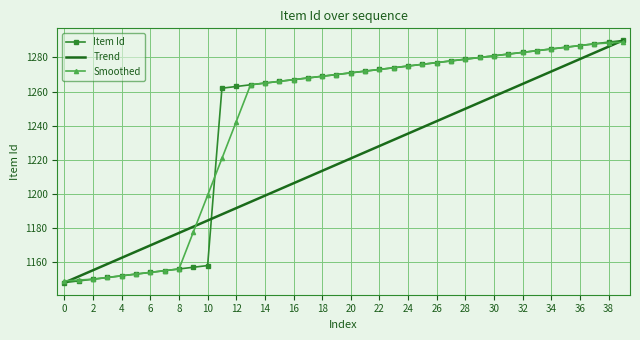

What is the average value of the Item Id series?

1242.2